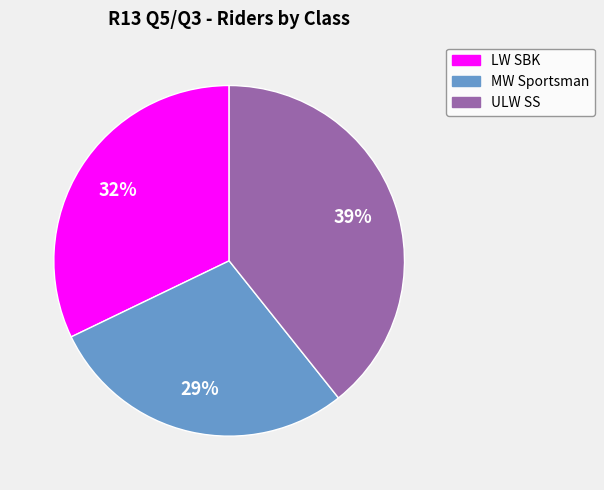

To the nearest percent, what portion does LW SBK represent?

32%